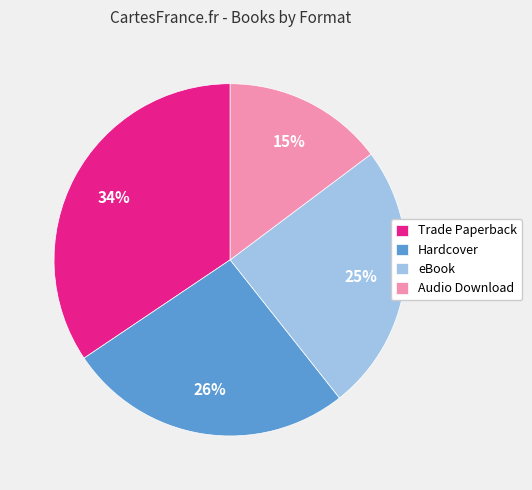

Between Audio Download and Hardcover, which is larger?

Hardcover